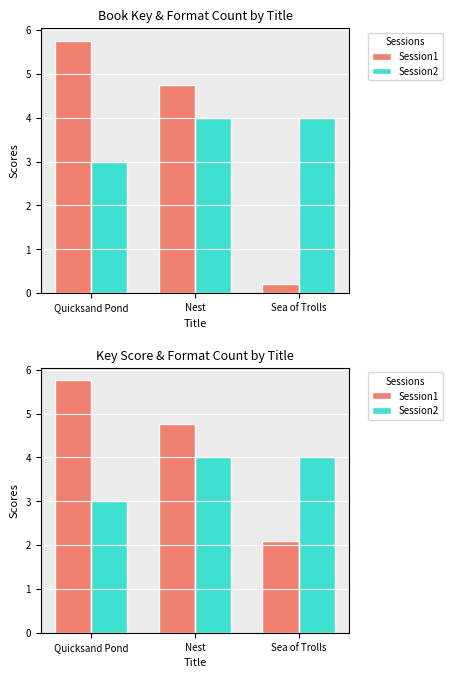

What position from the right is Sea of Trolls?

1